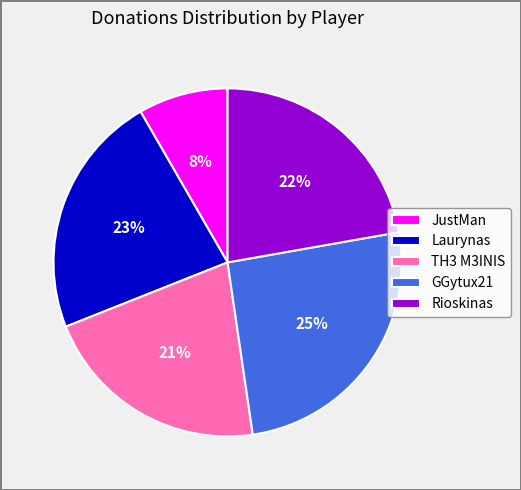

What percentage is the TH3 M3INIS slice, to the nearest percent?

21%